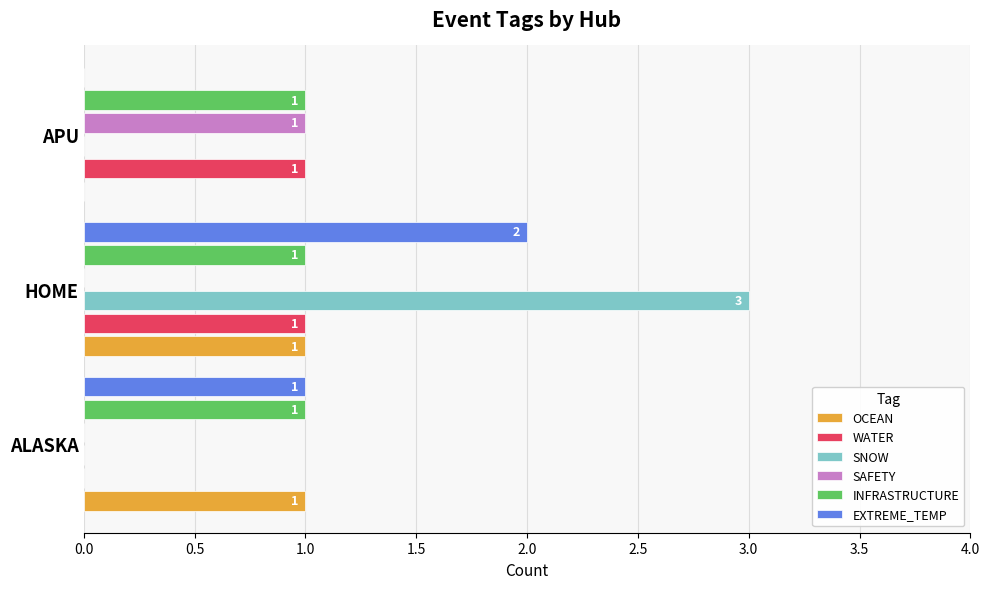

Which series changed the most between HOME and APU?

SNOW